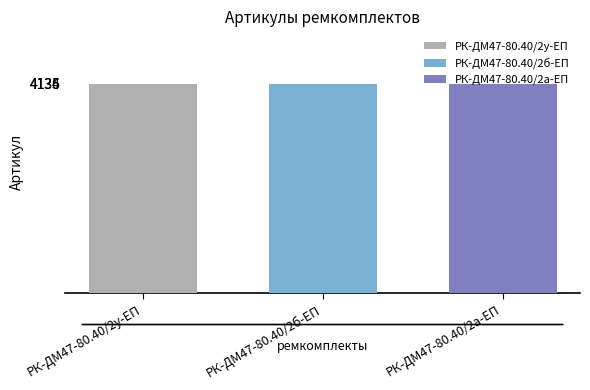

List the labels in order of РК-ДМ47-80.40/2б-ЕП value, smallest first.

РК-ДМ47-80.40/2б-ЕП